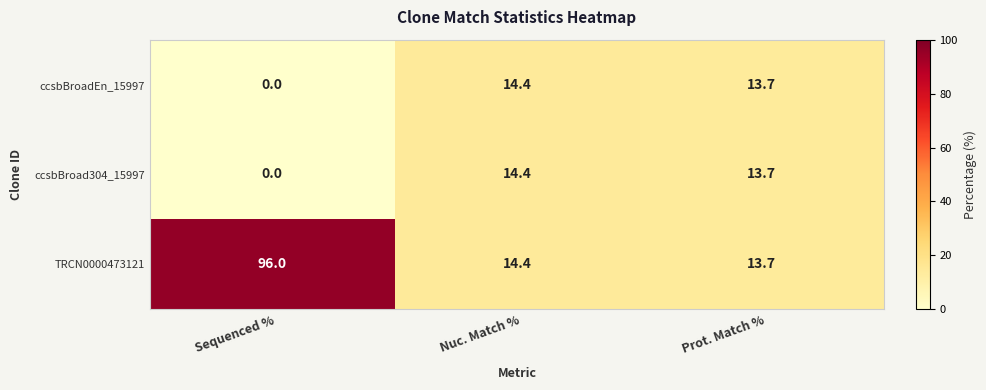

At which category is the sum across all series the highest?

Sequenced %